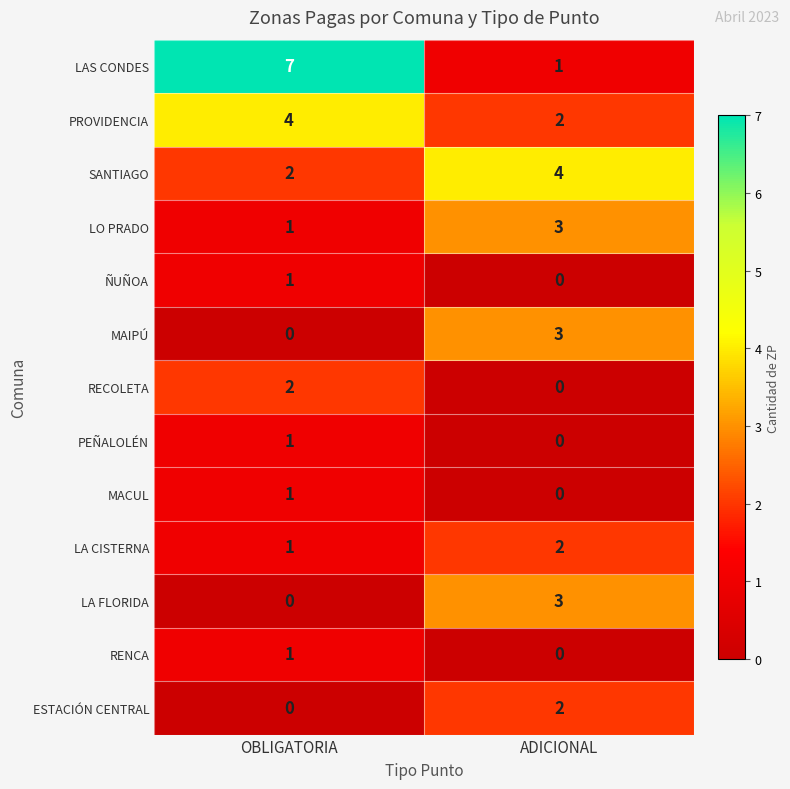

Reading left to right, list all the values displayed in this chart.

LAS CONDES: OBLIGATORIA=7	ADICIONAL=1
PROVIDENCIA: OBLIGATORIA=4	ADICIONAL=2
SANTIAGO: OBLIGATORIA=2	ADICIONAL=4
LO PRADO: OBLIGATORIA=1	ADICIONAL=3
ÑUÑOA: OBLIGATORIA=1	ADICIONAL=0
MAIPÚ: OBLIGATORIA=0	ADICIONAL=3
RECOLETA: OBLIGATORIA=2	ADICIONAL=0
PEÑALOLÉN: OBLIGATORIA=1	ADICIONAL=0
MACUL: OBLIGATORIA=1	ADICIONAL=0
LA CISTERNA: OBLIGATORIA=1	ADICIONAL=2
LA FLORIDA: OBLIGATORIA=0	ADICIONAL=3
RENCA: OBLIGATORIA=1	ADICIONAL=0
ESTACIÓN CENTRAL: OBLIGATORIA=0	ADICIONAL=2